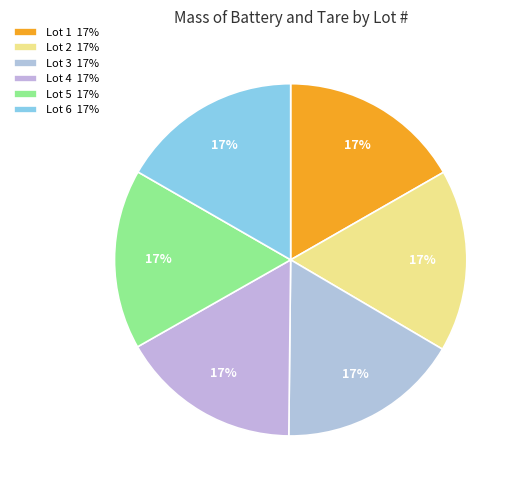

Does any single category account for the majority?

No